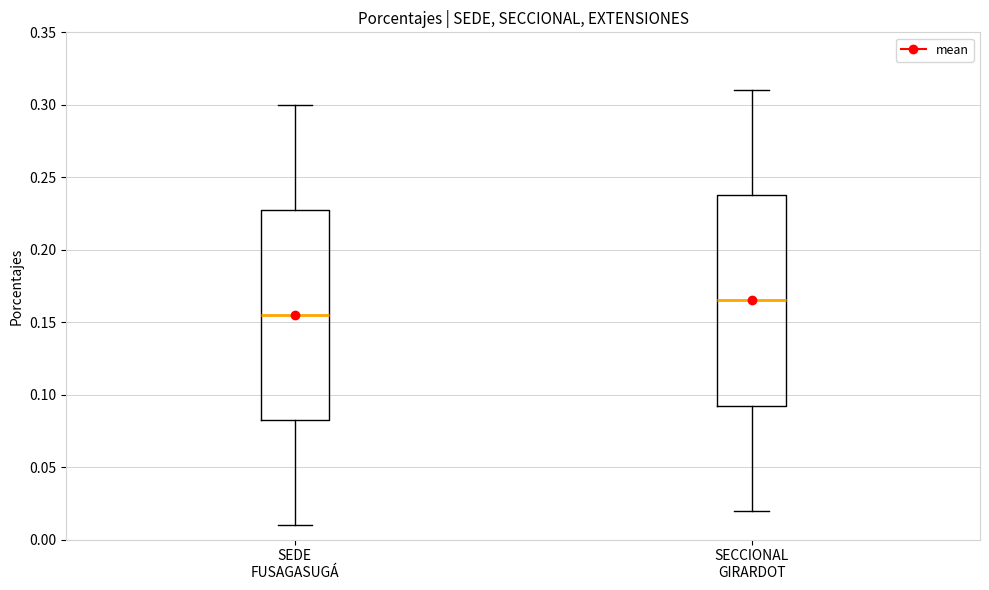

Reading left to right, read every box against the y-axis: the position of its median line, the range the box covers, and the ends of its whiskers. The values are not printed on the chart, so give them approximately, as read against the axis.

SEDE FUSAGASUGÁ: median 0.155, box 0.085 to 0.230, whiskers 0.010 to 0.300
SECCIONAL GIRARDOT: median 0.165, box 0.095 to 0.240, whiskers 0.020 to 0.310